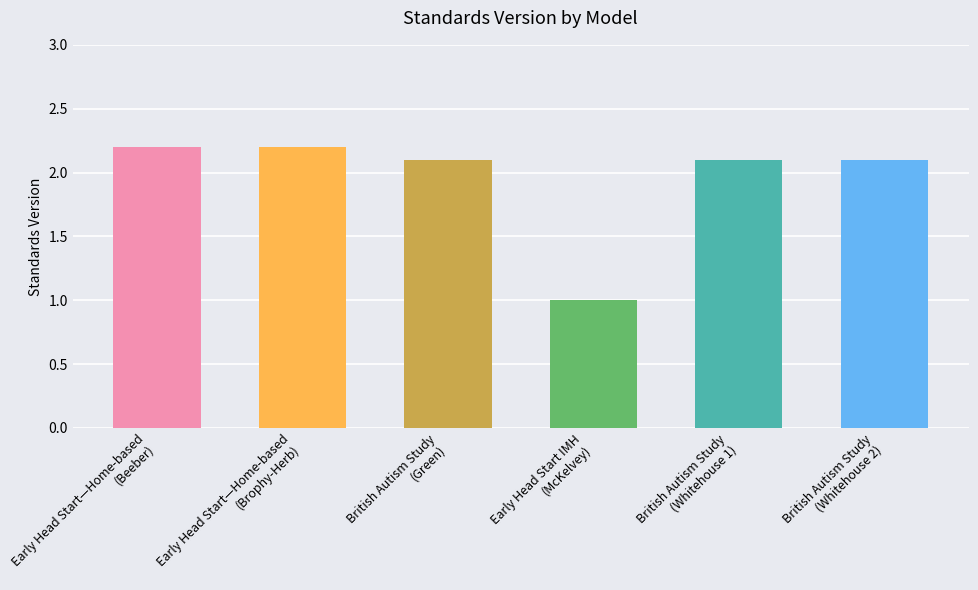

Is it true that the value at British Autism Study
(Whitehouse 2) is 2.1?

True